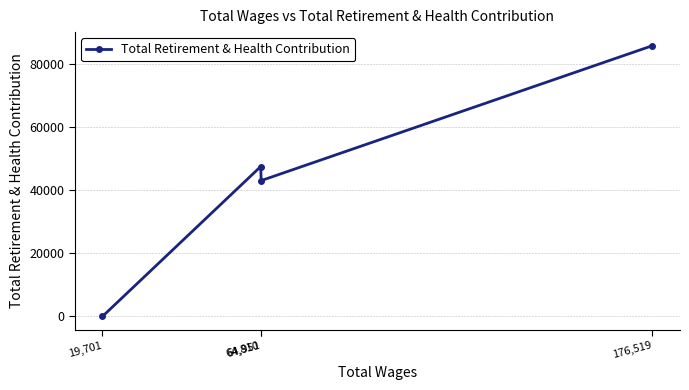

At which category does the data reach its first local valley?

64,951